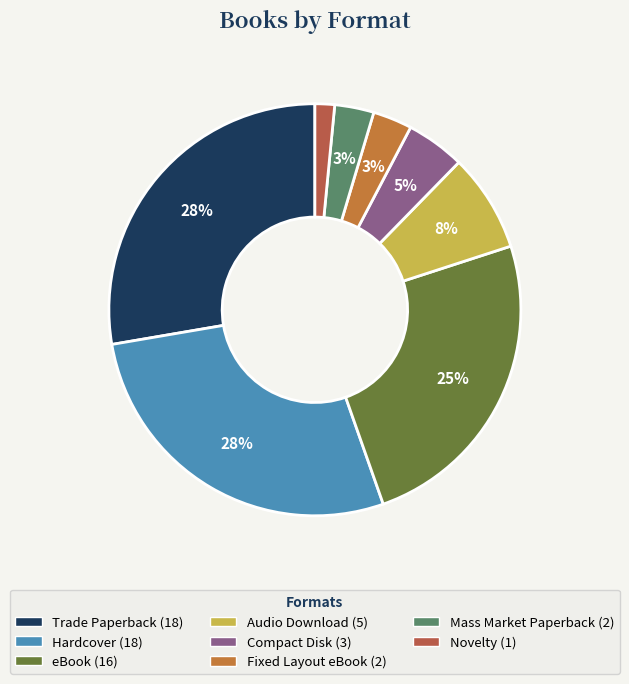

Does any single category account for the majority?

No